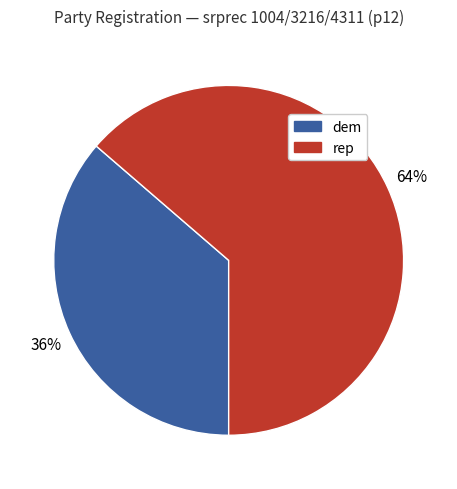

Count the number of slices in the pie.

2